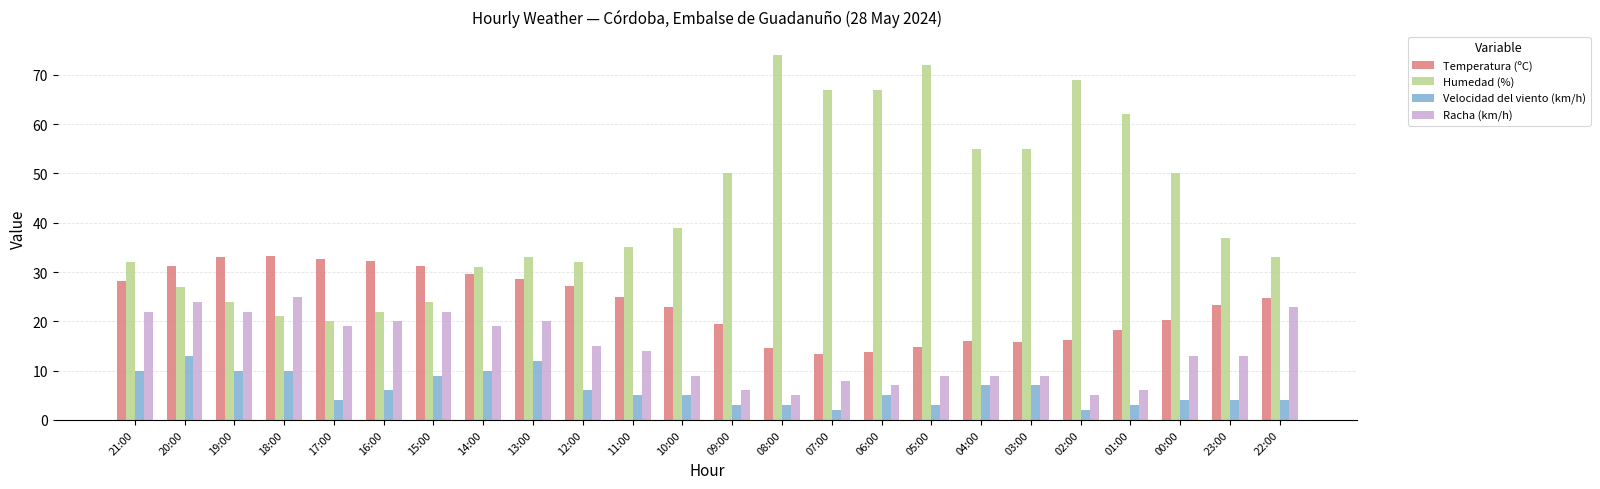

What is the value of the Velocidad del viento (km/h) bar at the 7th from the left?

9.0